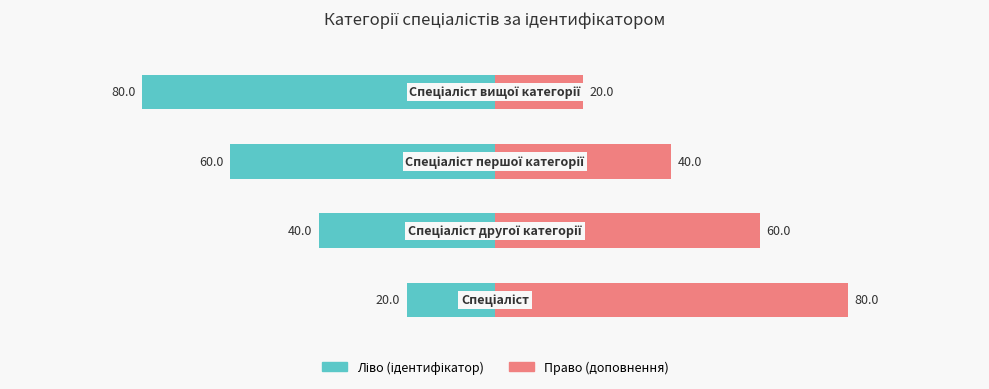

Are the bars horizontal?

Yes